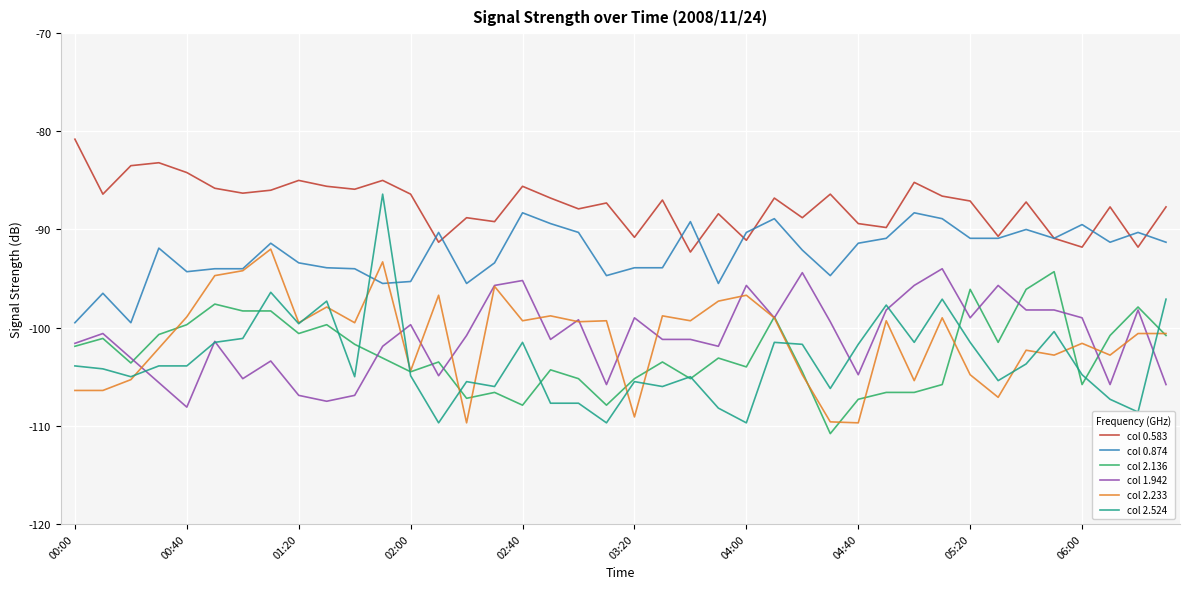

Which series has the widest spread of values?

col 2.524